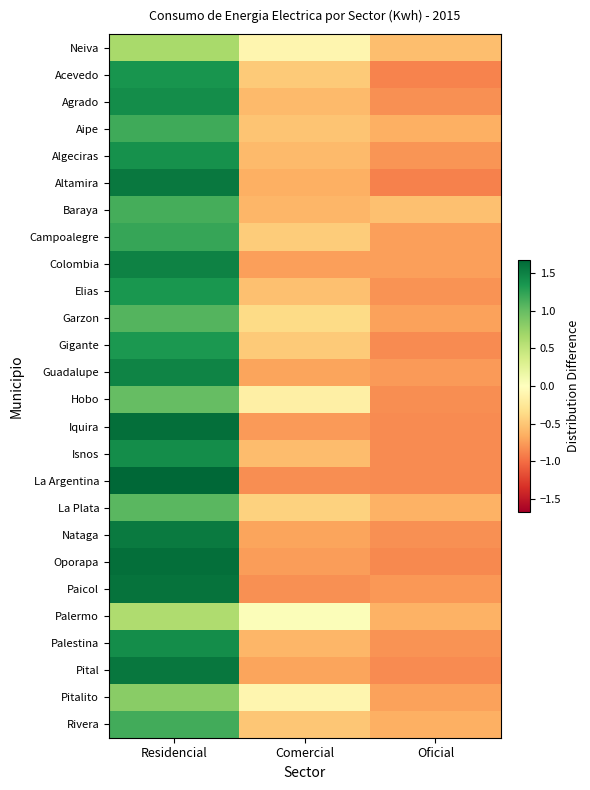

Which series has the largest range (max minus min)?

La Argentina